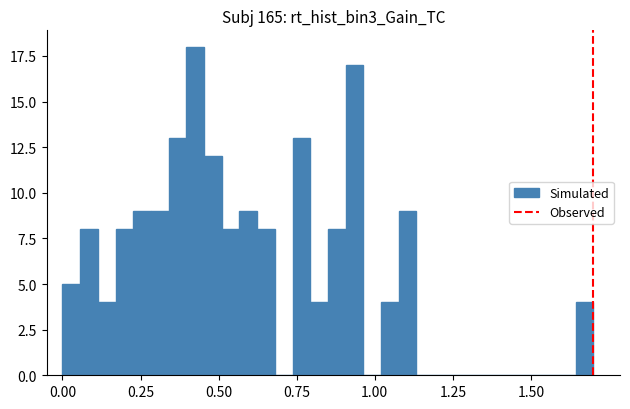

Around what value on the x-axis is the tallest bar? Give the approximate position of its centre, as read against the axis.

0.45